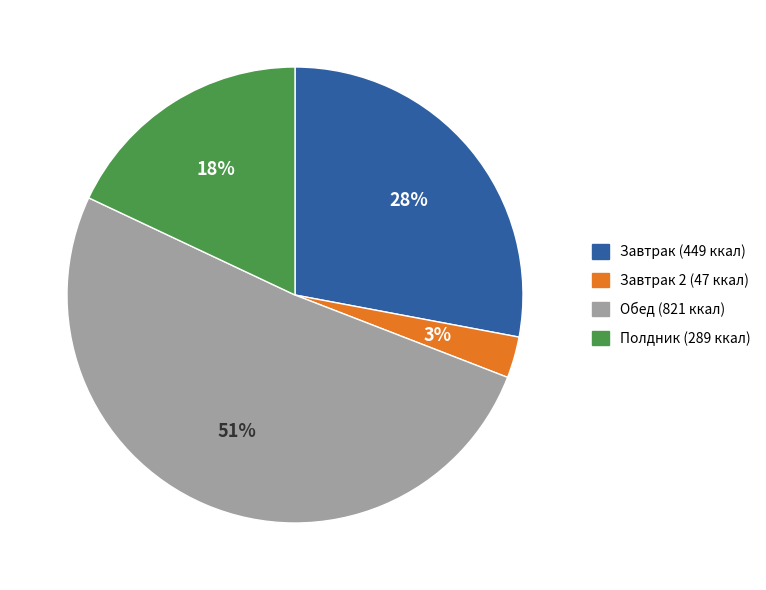

To the nearest percent, what is the difference between the largest and smallest slice percentages?

48%